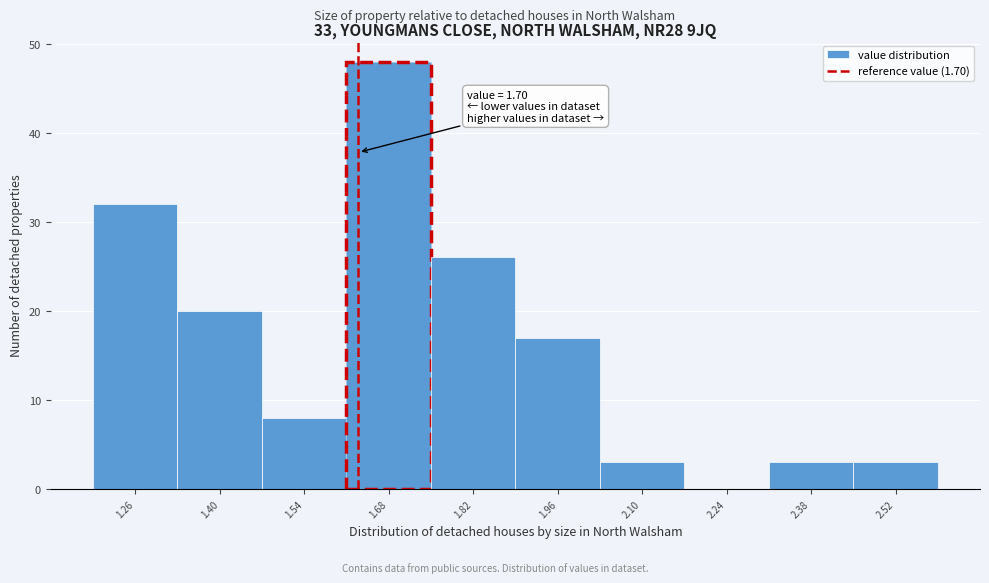

Reading left to right, what are all the values shown in this chart?

1.26=32	1.40=20	1.54=8	1.68=48	1.82=26	1.96=17	2.10=3	2.24=0	2.38=3	2.52=3